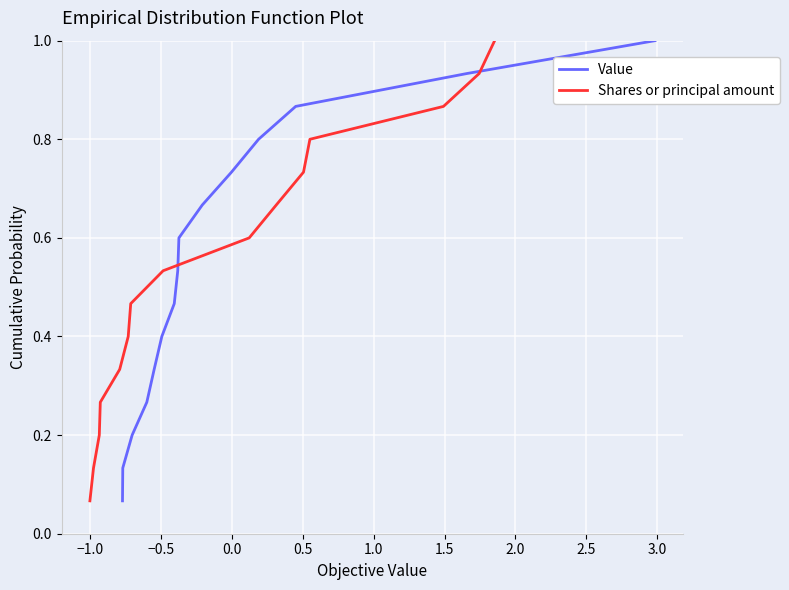

What is the maximum value for Value?

1.0